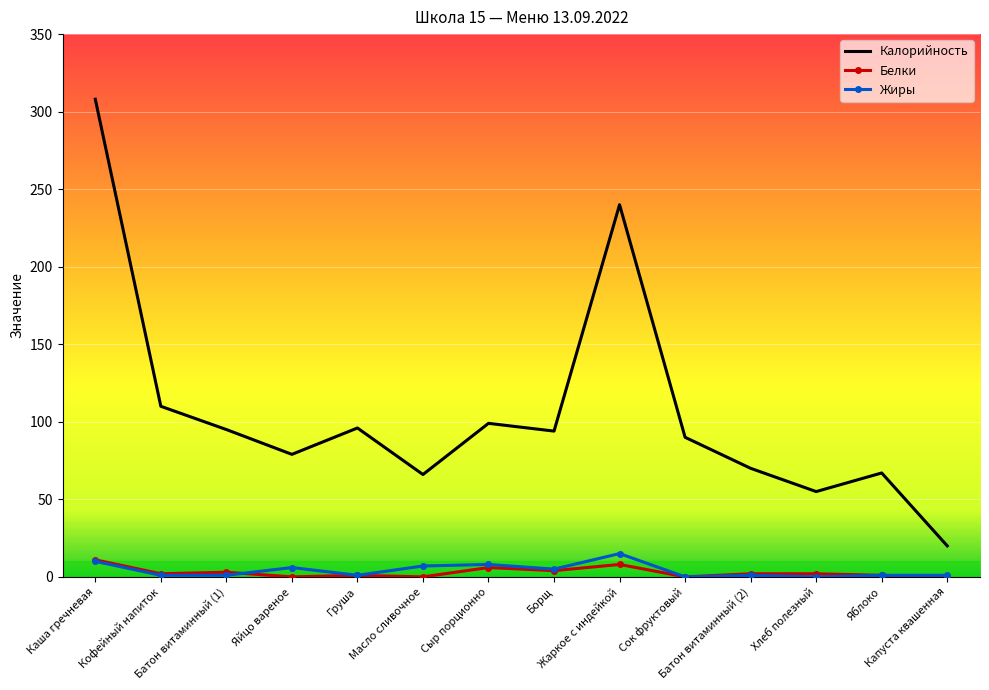

What is the greatest value displayed?

308